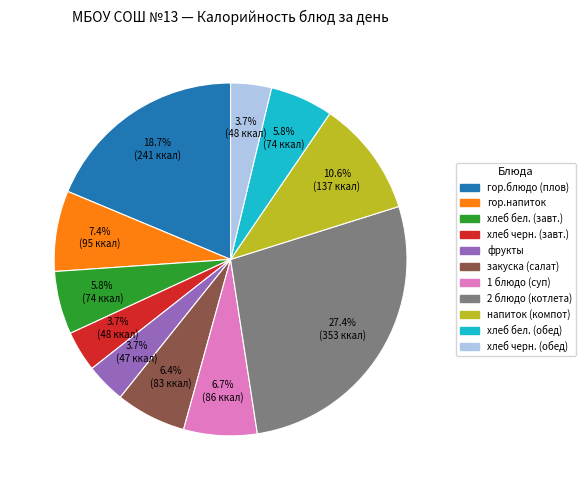

What is the largest slice in the pie chart?

2 блюдо (котлета)